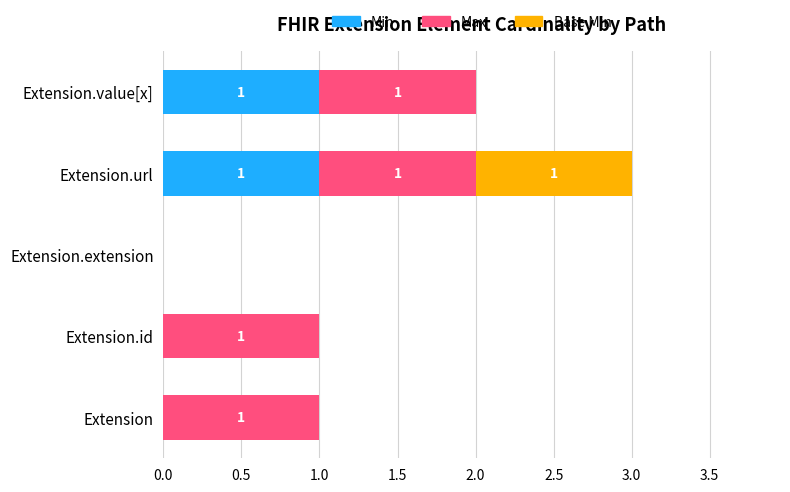

Is it true that Min equals 1 at Extension.value[x]?

True